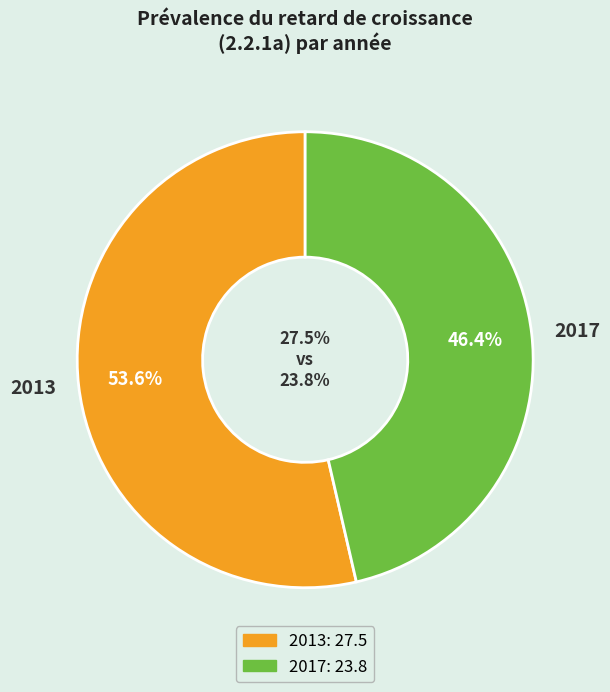

Combined, do 2013 and 2017 account for over 50%?

Yes